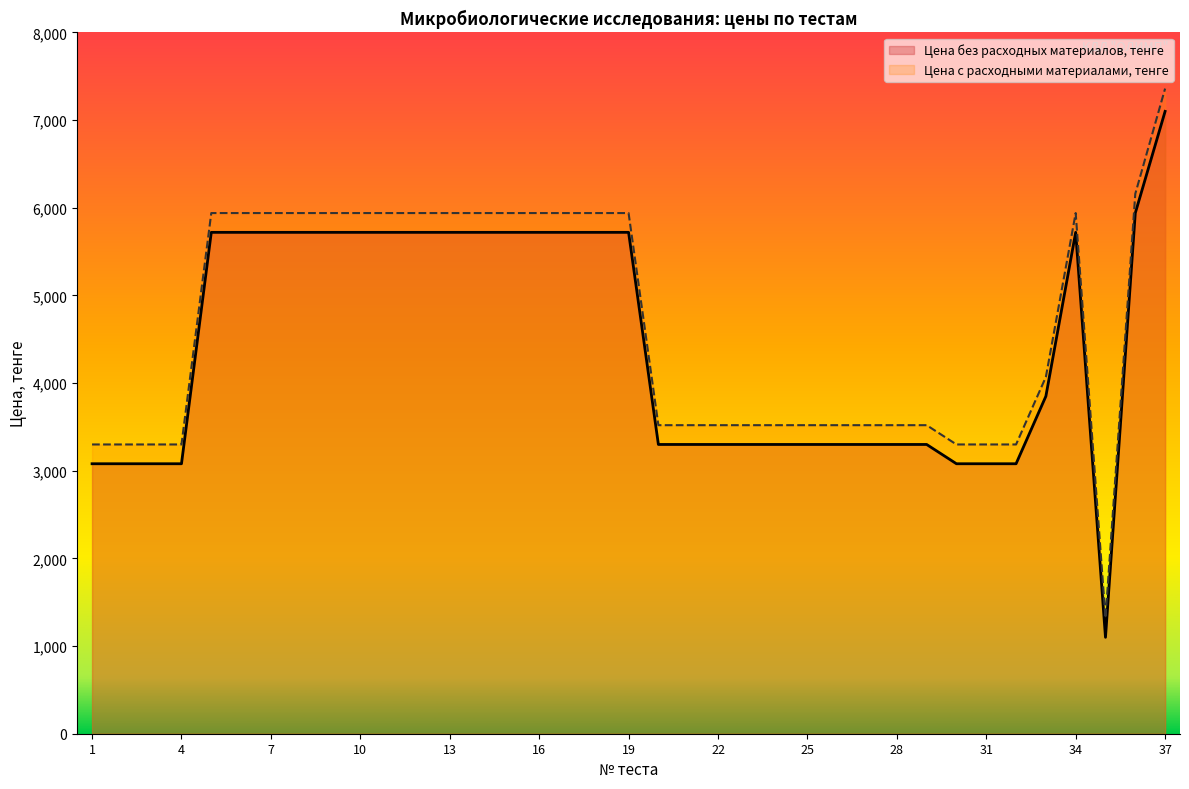

What is the sum of all Цена с расходными материалами, тенге values?

172250